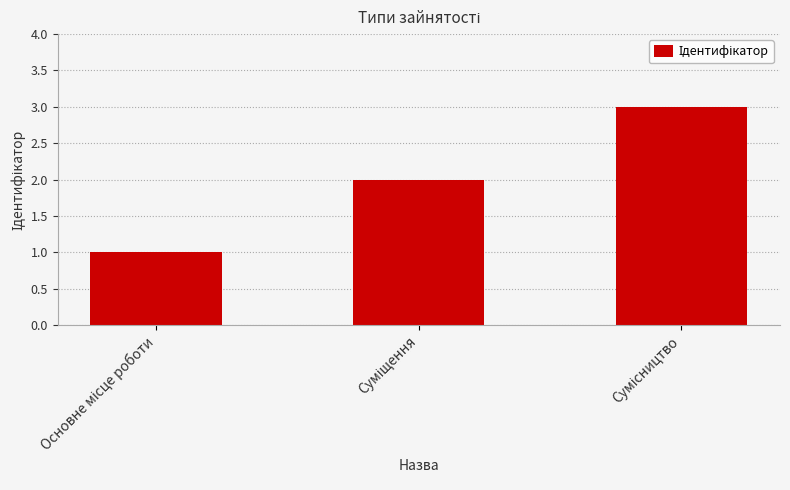

What is the greatest value displayed?

3